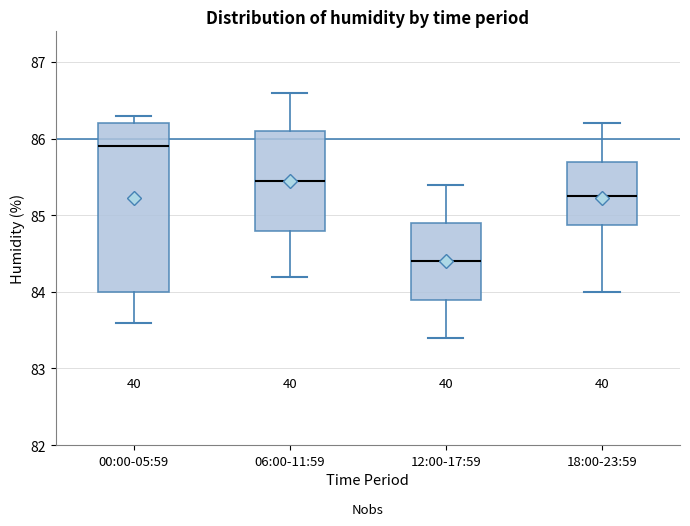

Reading left to right, read every box against the y-axis: the position of its median line, the range the box covers, and the ends of its whiskers. The values are not printed on the chart, so give them approximately, as read against the axis.

00:00-05:59: median 85.9, box 84.0 to 86.2, whiskers 83.6 to 86.3
06:00-11:59: median 85.5, box 84.8 to 86.1, whiskers 84.2 to 86.6
12:00-17:59: median 84.4, box 83.9 to 84.9, whiskers 83.4 to 85.4
18:00-23:59: median 85.3, box 84.9 to 85.7, whiskers 84.0 to 86.2